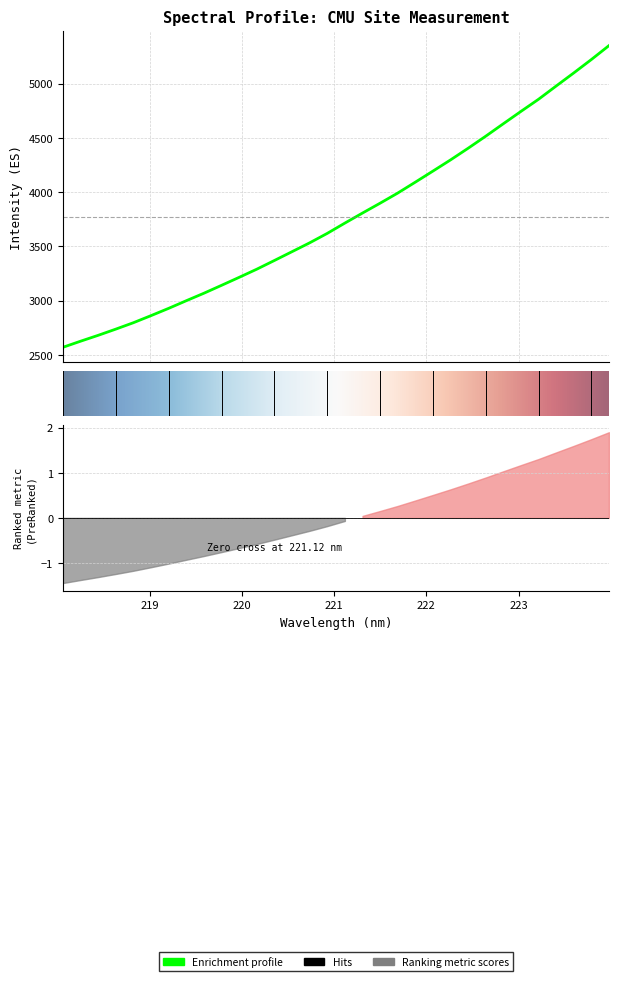

Which label corresponds to the largest value in the chart?

223.9802